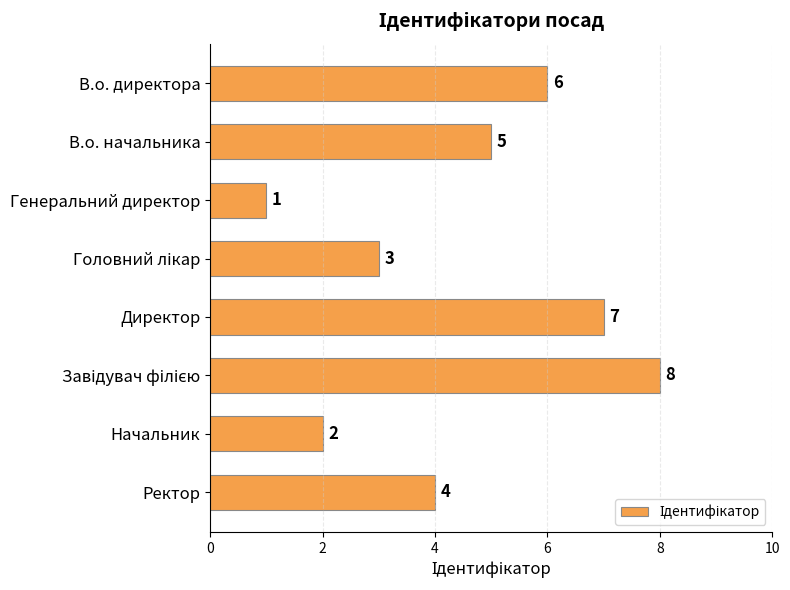

What is the sum of all values?

36